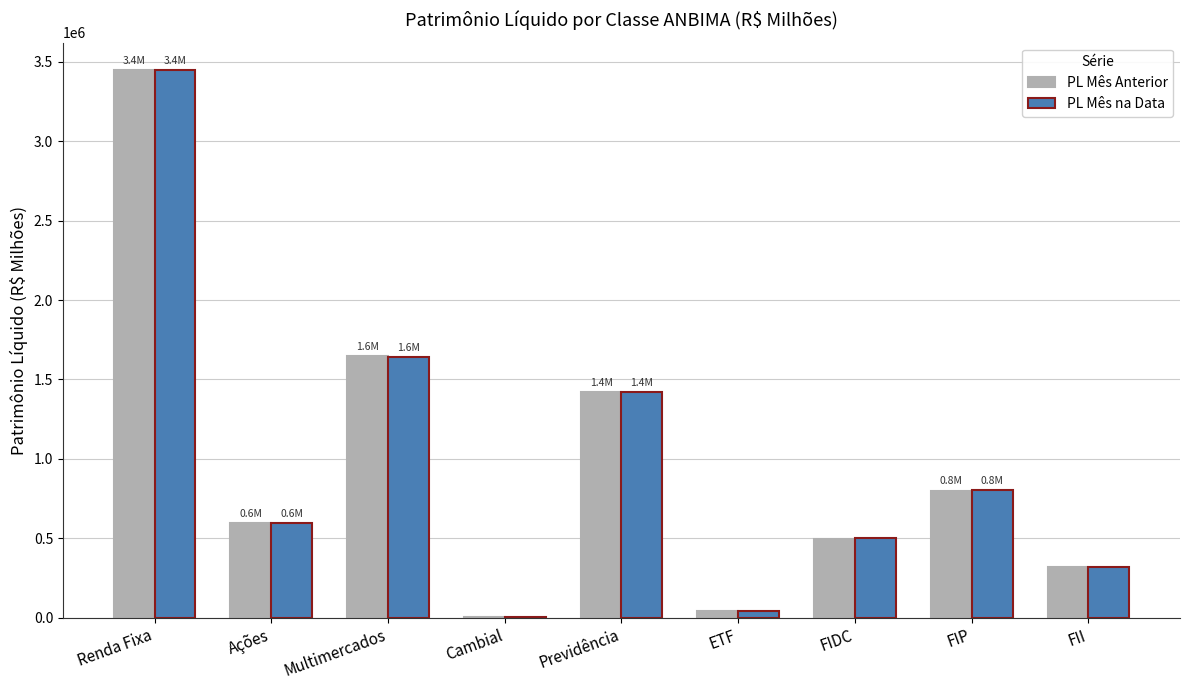

Which category has the highest value across all series?

Renda Fixa